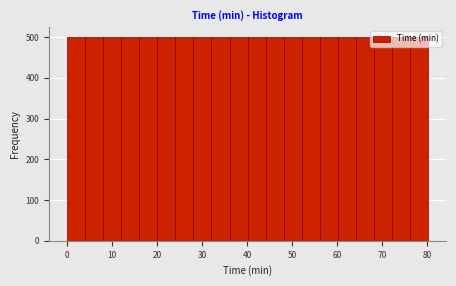

What is the height of the bar covering 0 to 4 on the x-axis? Neither the bar edges nor the heights are printed on the chart, so give them approximately, as read against the axes.

500